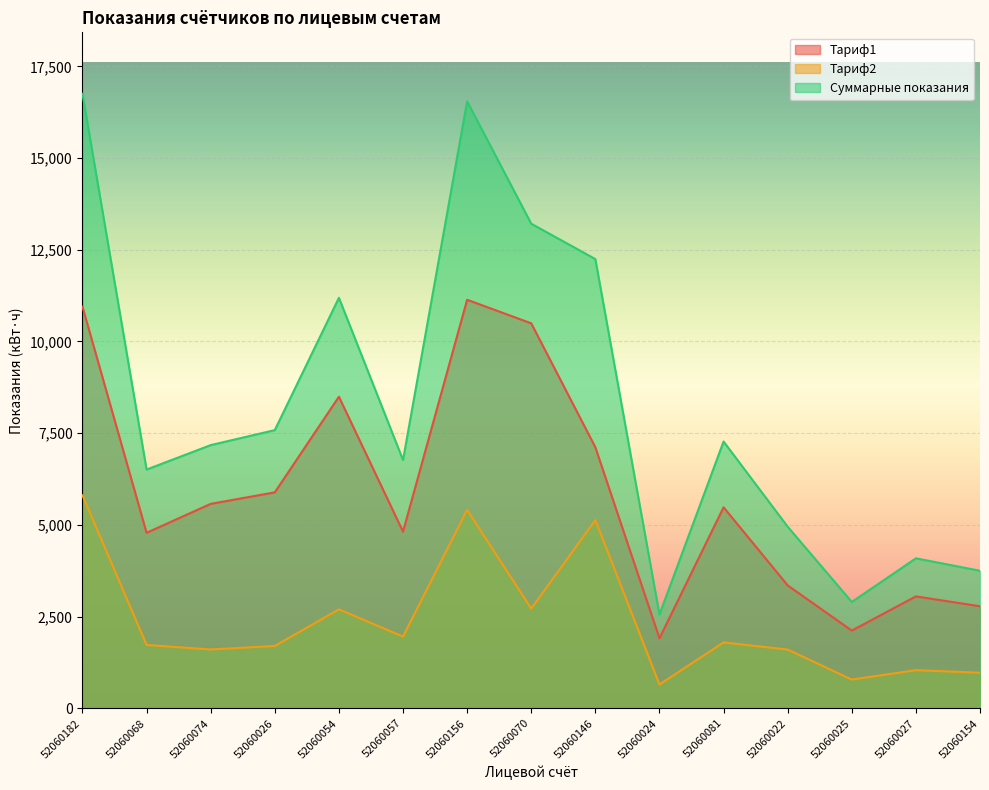

True or false: Суммарные показания has more than 2 points higher than both neighbors.

True